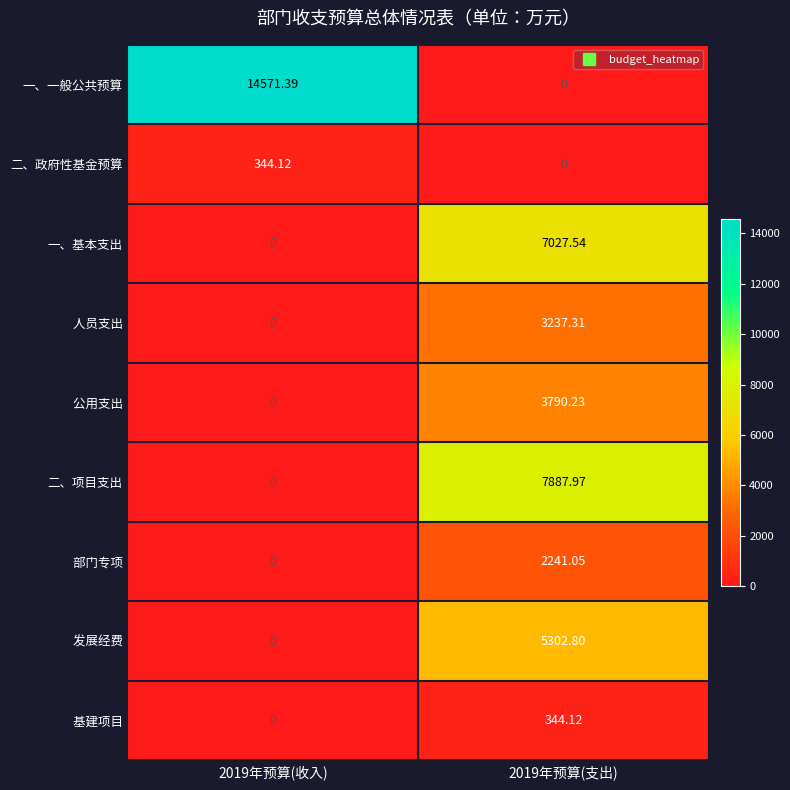

Which series has the largest range (max minus min)?

一、一般公共预算